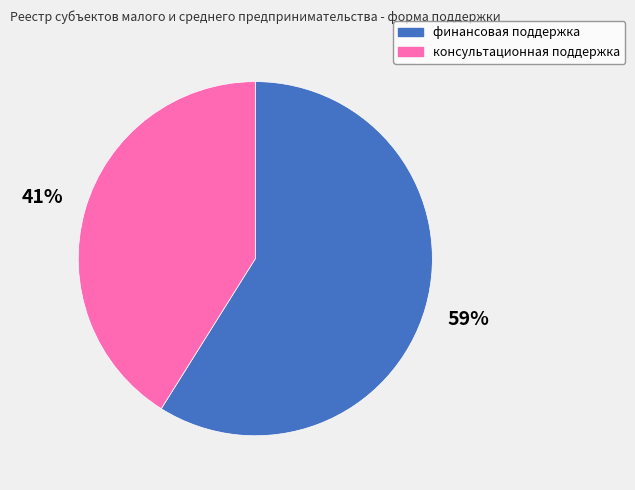

The финансовая поддержка slice represents 59% of the pie. True or false?

True